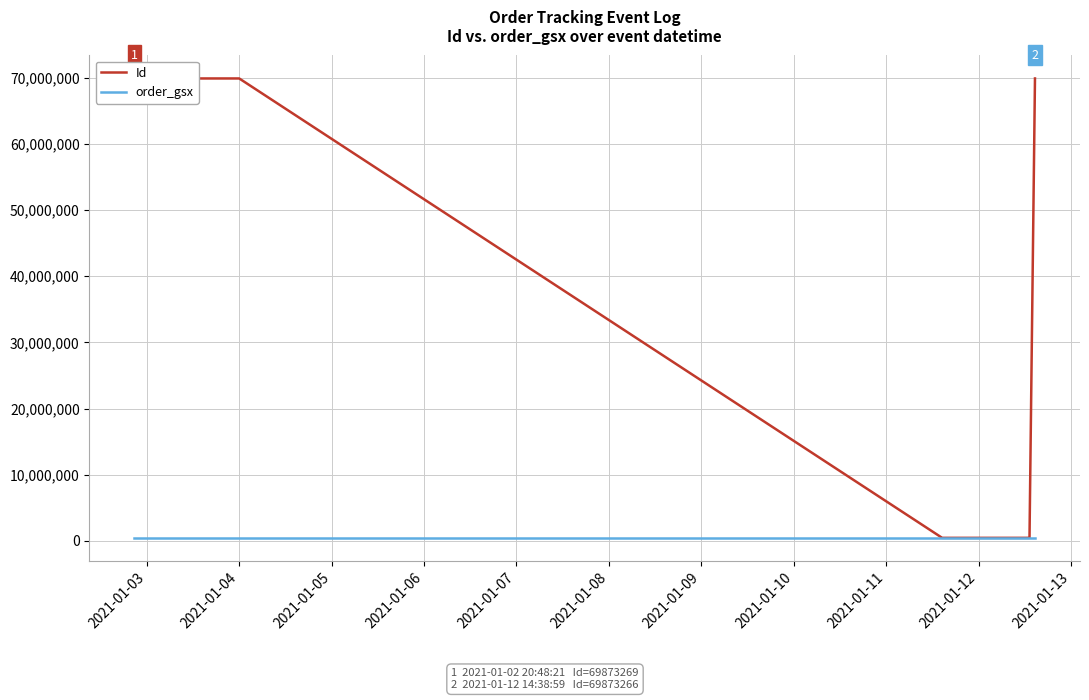

What is the label of the 3rd point from the left?

2021-01-04